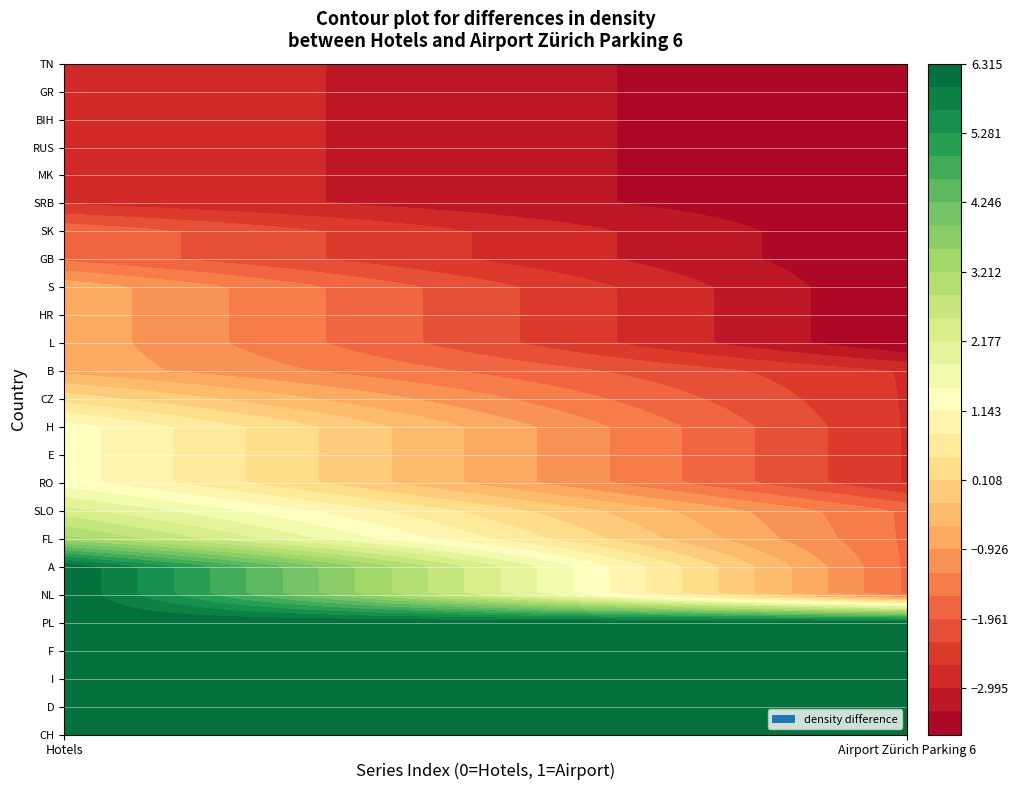

Reading right to left, transcribe all the data shown in this chart.

Hotels: 1	1	1	1	1	1	2	2	3	3	3	3	4	5	5	5	6	7	10	10	10	10	10	10	10
Airport Zürich Parking 6: 0	0	0	0	0	0	0	0	0	0	0	1	1	1	1	1	2	2	2	2	10	10	10	10	10